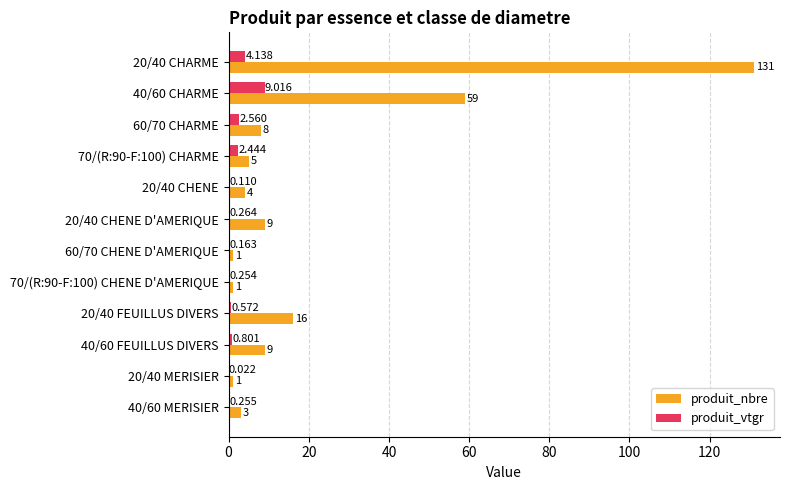

What are all the series names shown in the legend?

produit_nbre, produit_vtgr